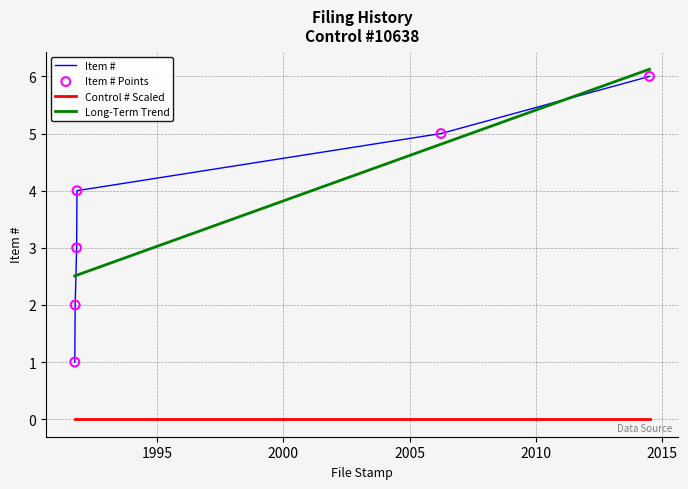

Which series has the widest spread of values?

Item #